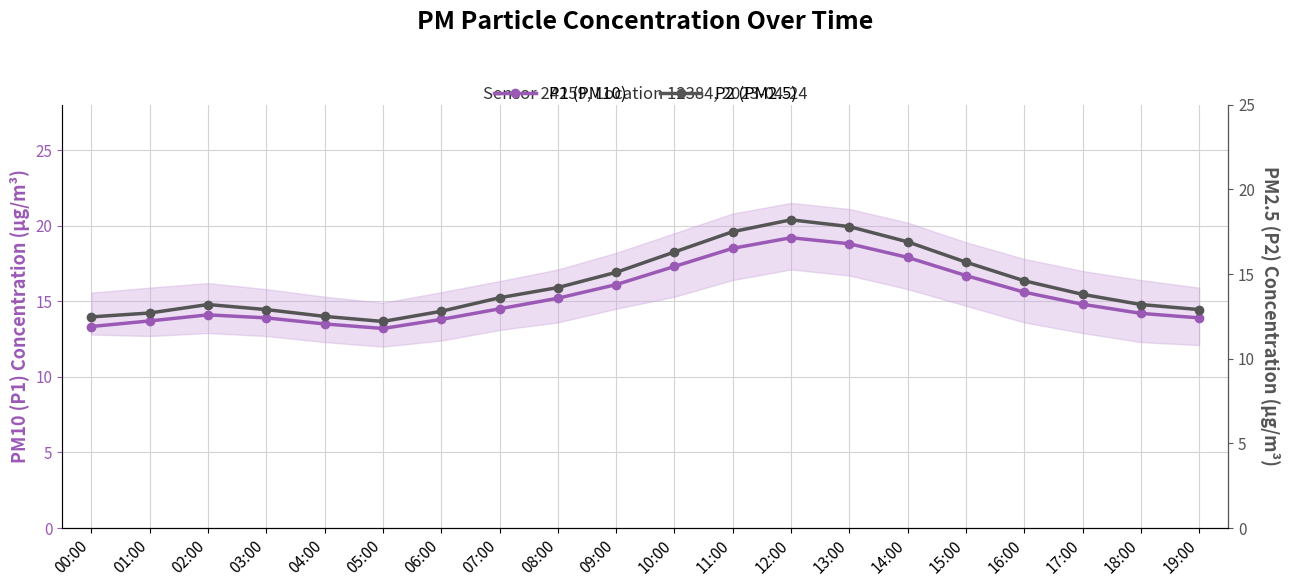

Between 13:00 and 16:00, which series saw the biggest shift?

P1 (PM10)